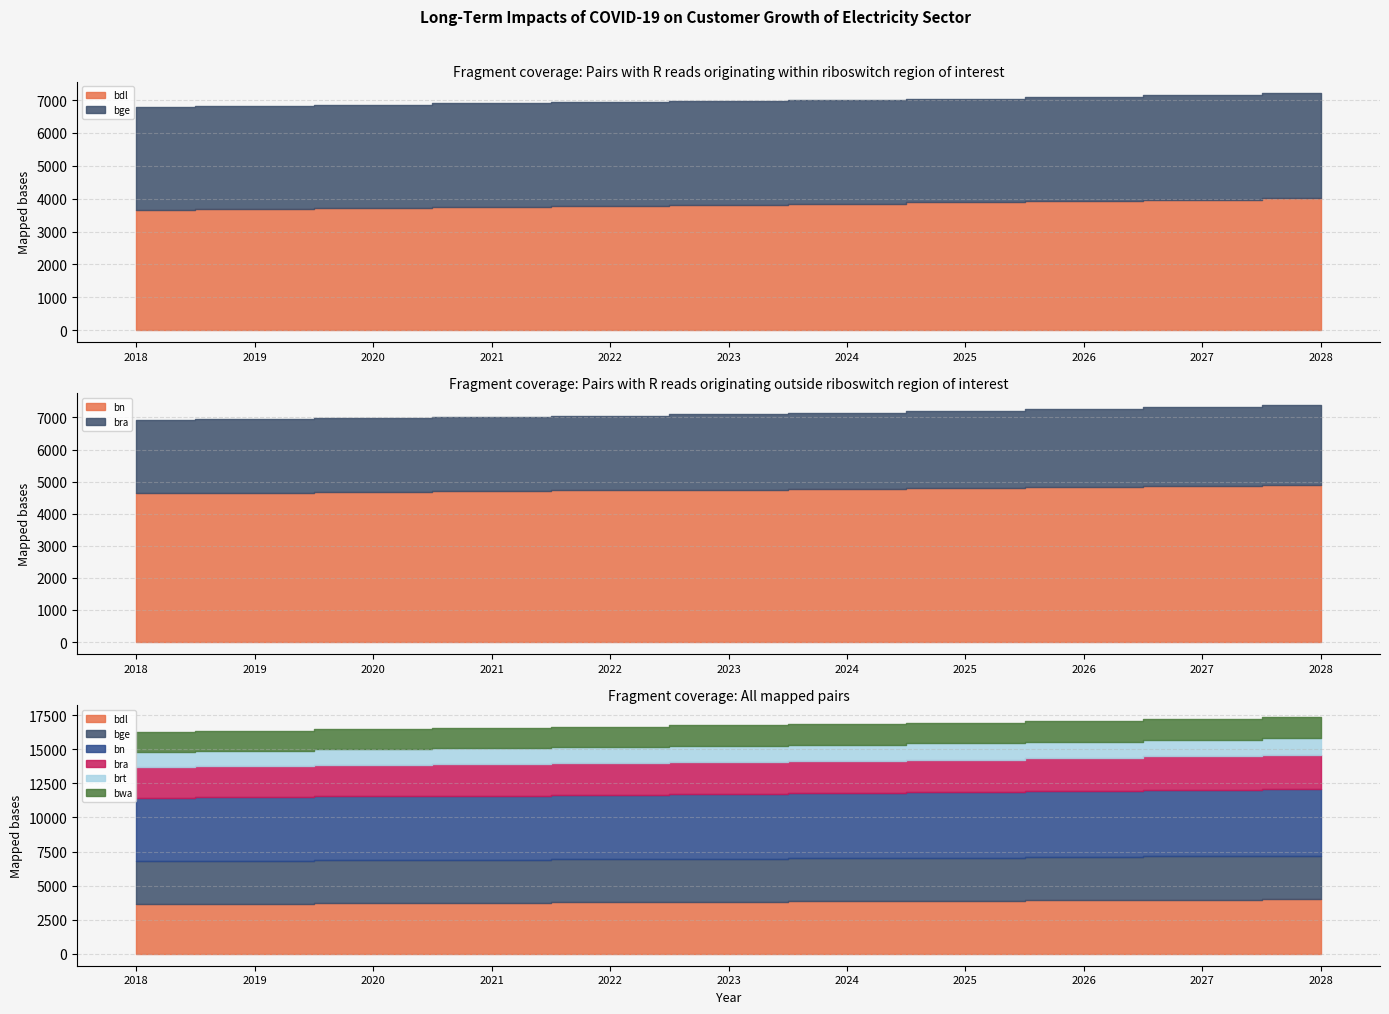

At which category does the chart reach its minimum across all series?

2018